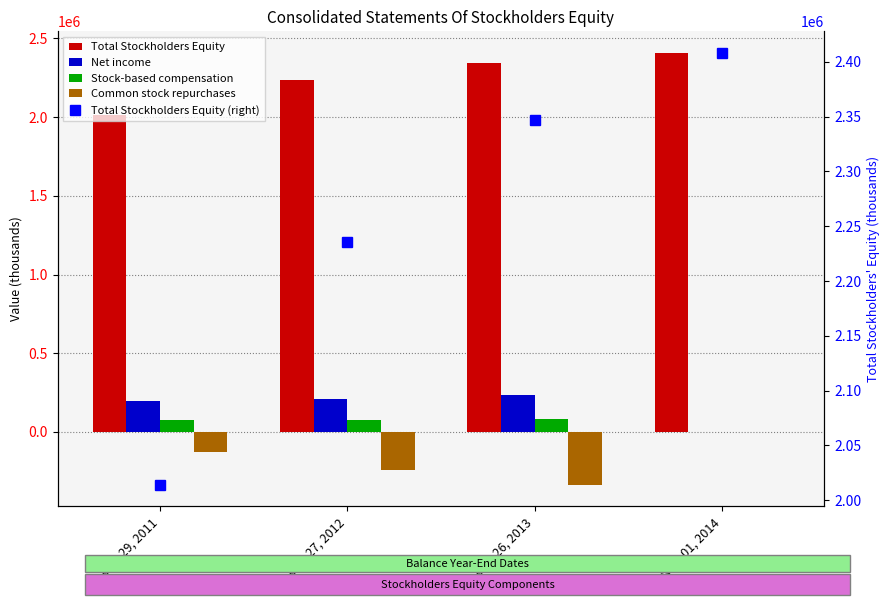

At which label does Total Stockholders Equity first exceed 2346813?

Nov. 01, 2014